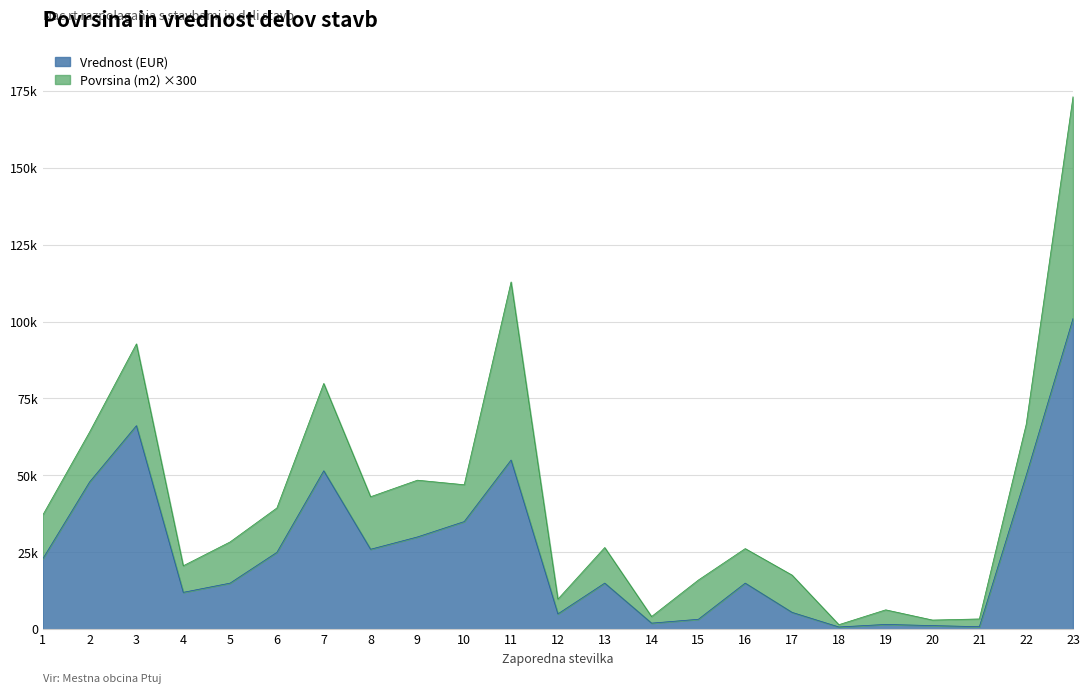

How many categories are shown in the chart?

23